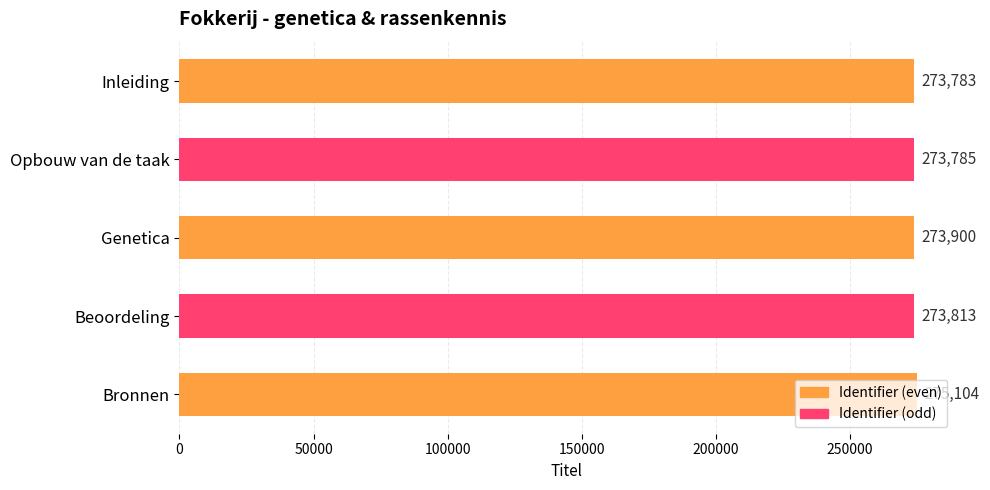

How many data points does each series have?

5